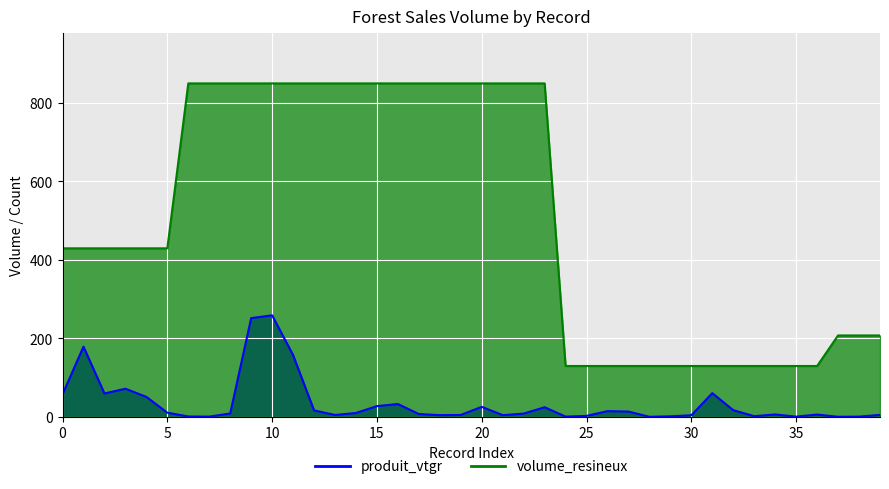

True or false: volume_resineux has more than 2 points higher than both neighbors.

False